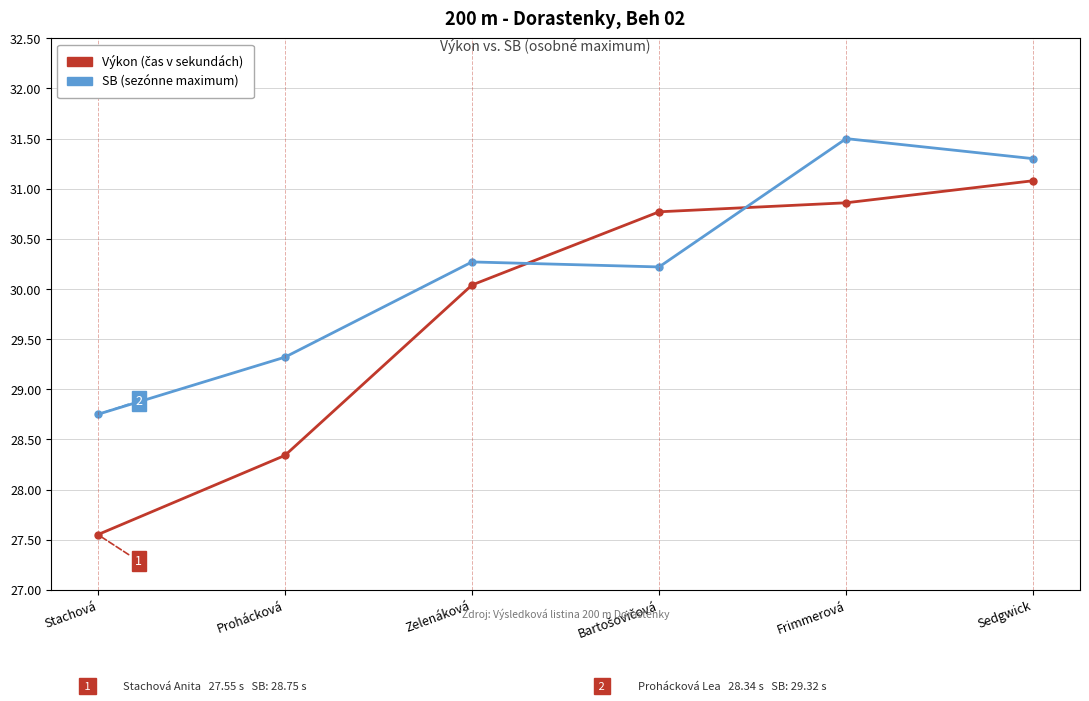

What is the total value across all series at Sedgwick?

62.4